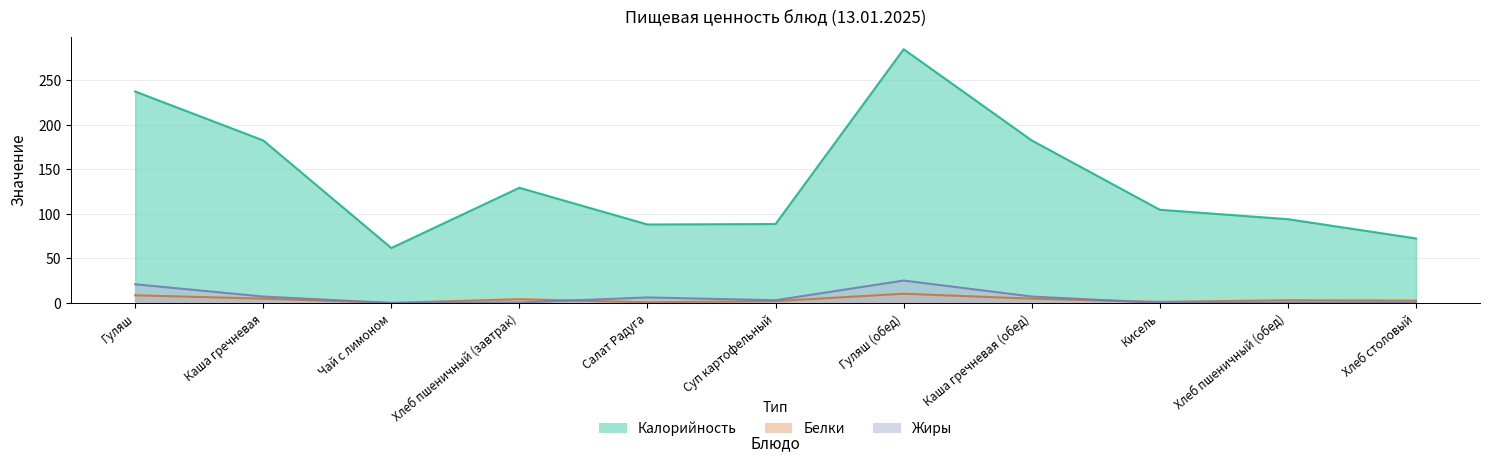

Where does the Белки series first go above 3?

Гуляш